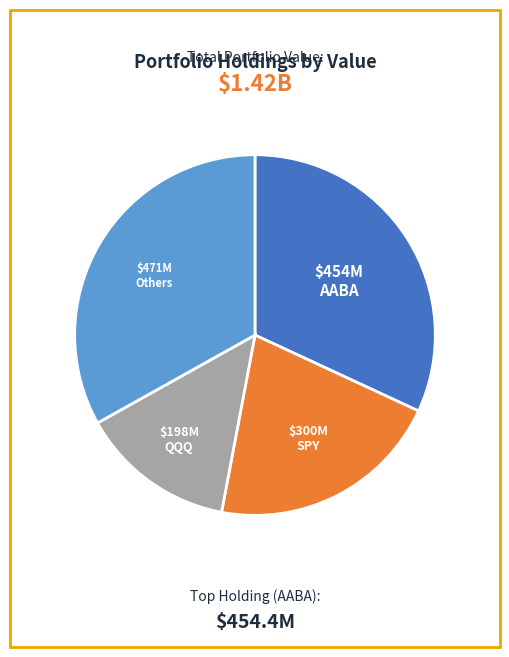

Is there any slice that represents more than half of the pie?

No